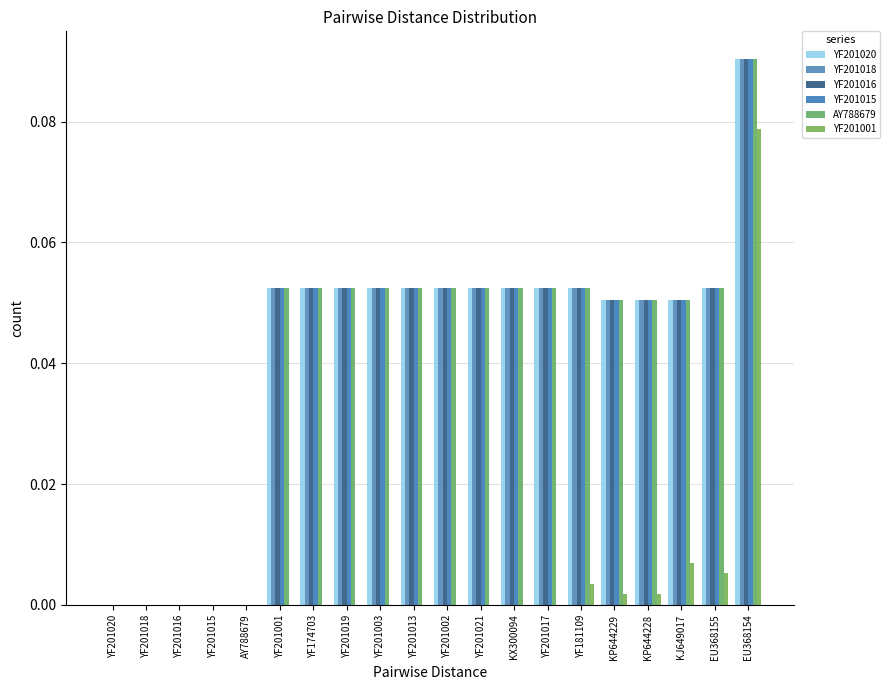

At which category does the chart reach its peak across all series?

EU368154